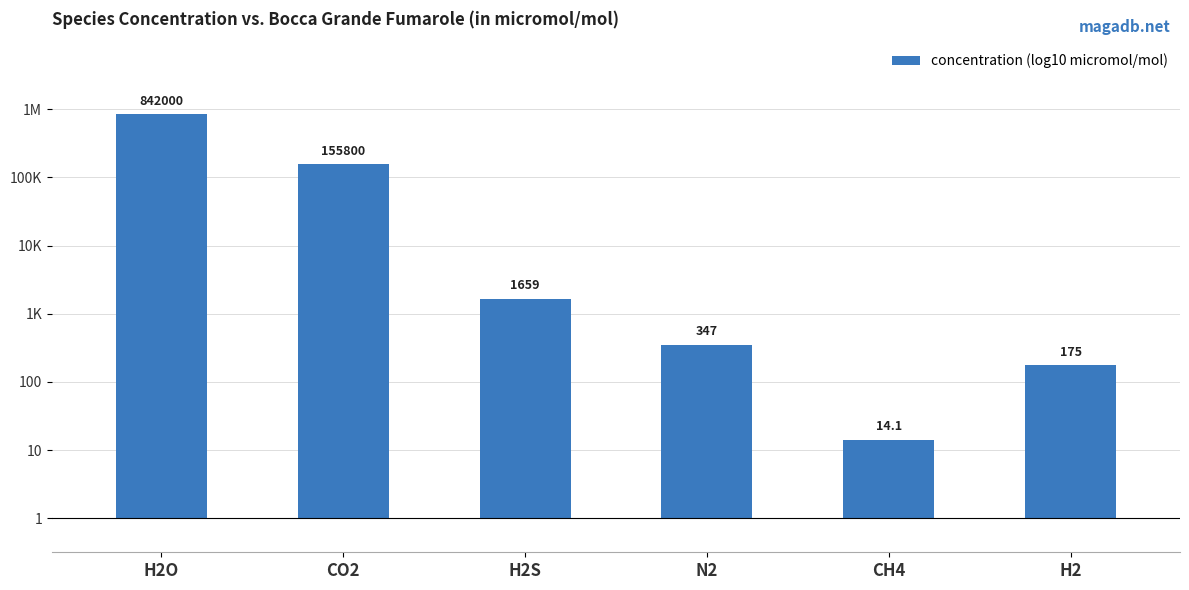

At which label does the data first exceed 3?

H2O